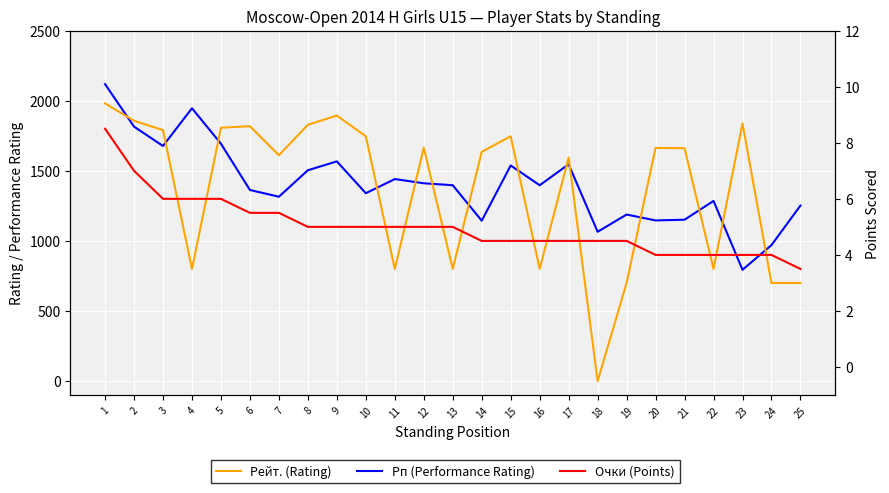

Between 12 and 15, which series saw the biggest shift?

Рп (Performance Rating)